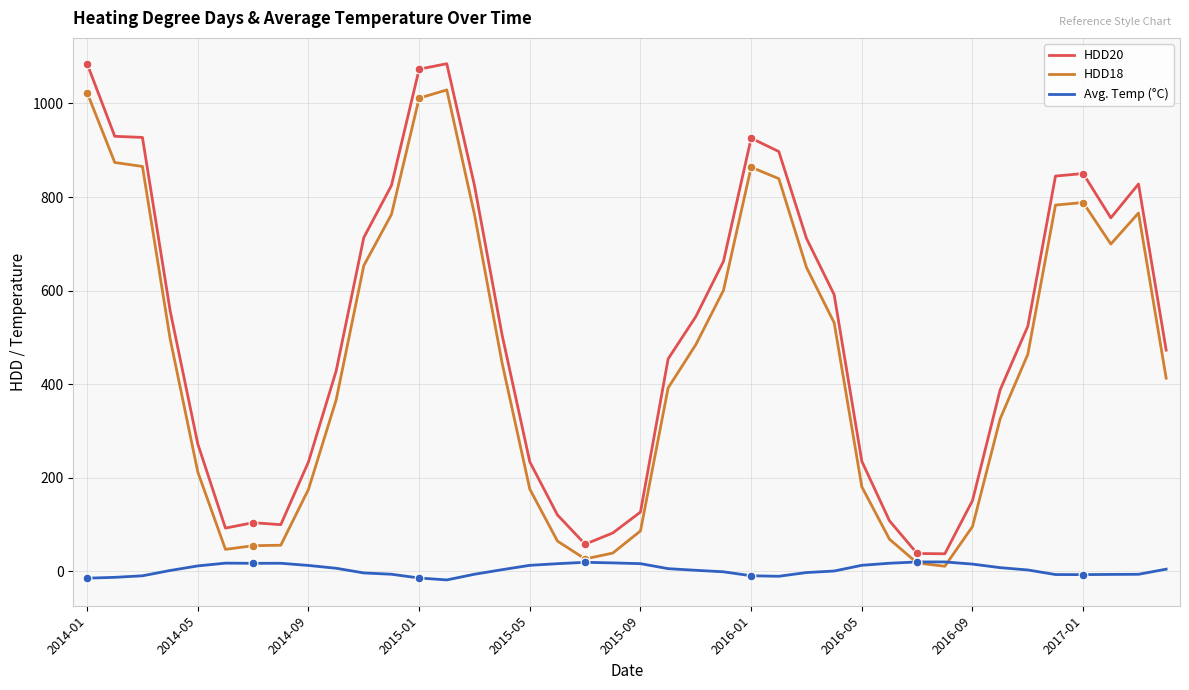

What are all the series names shown in the legend?

HDD20, HDD18, Avg. Temp (°C)